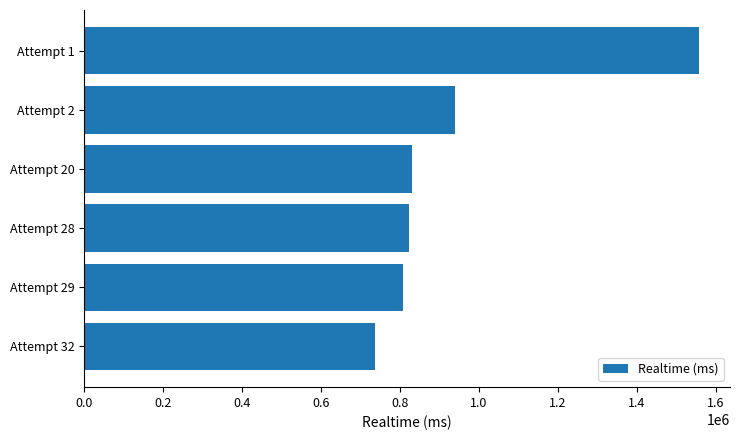

What is the difference between the maximum and minimum values?

822273